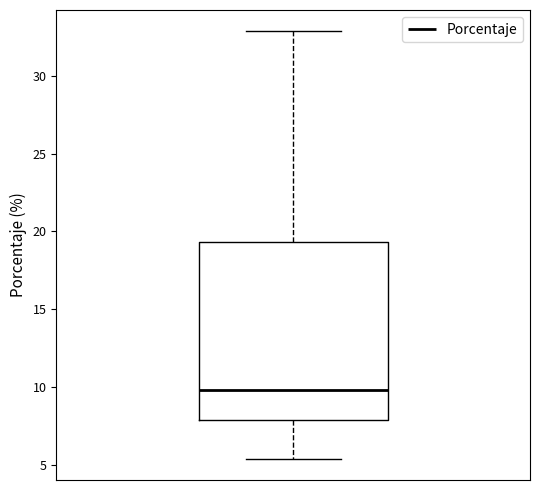

Where is the upper edge of the box on the y-axis? The values are not printed on the chart, so give them approximately, as read against the axis.

19.5